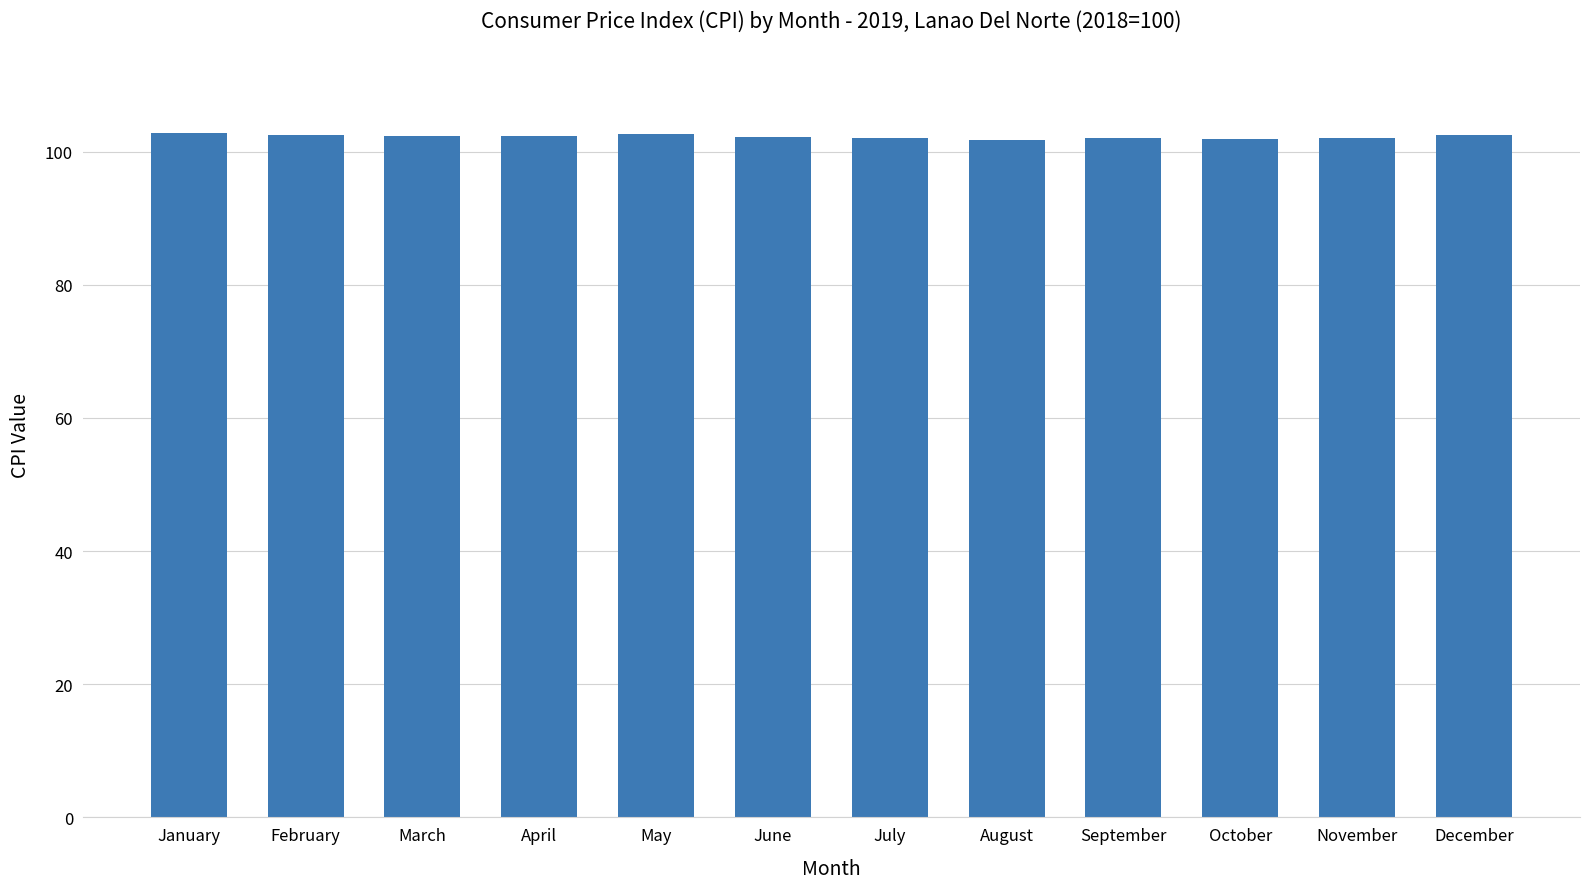

What is the change in value from January to June?

-0.6